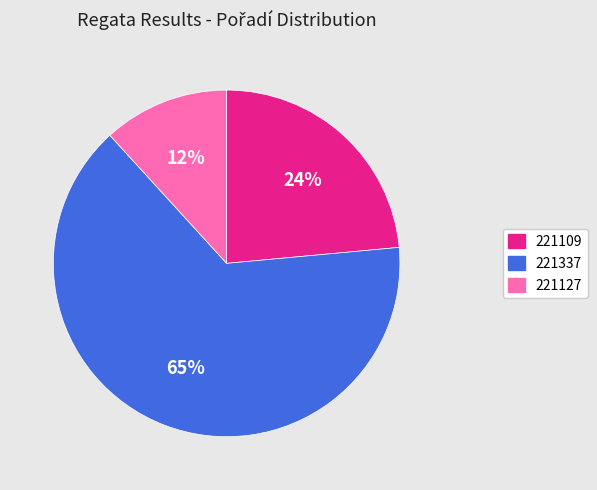

What is the majority slice?

221337